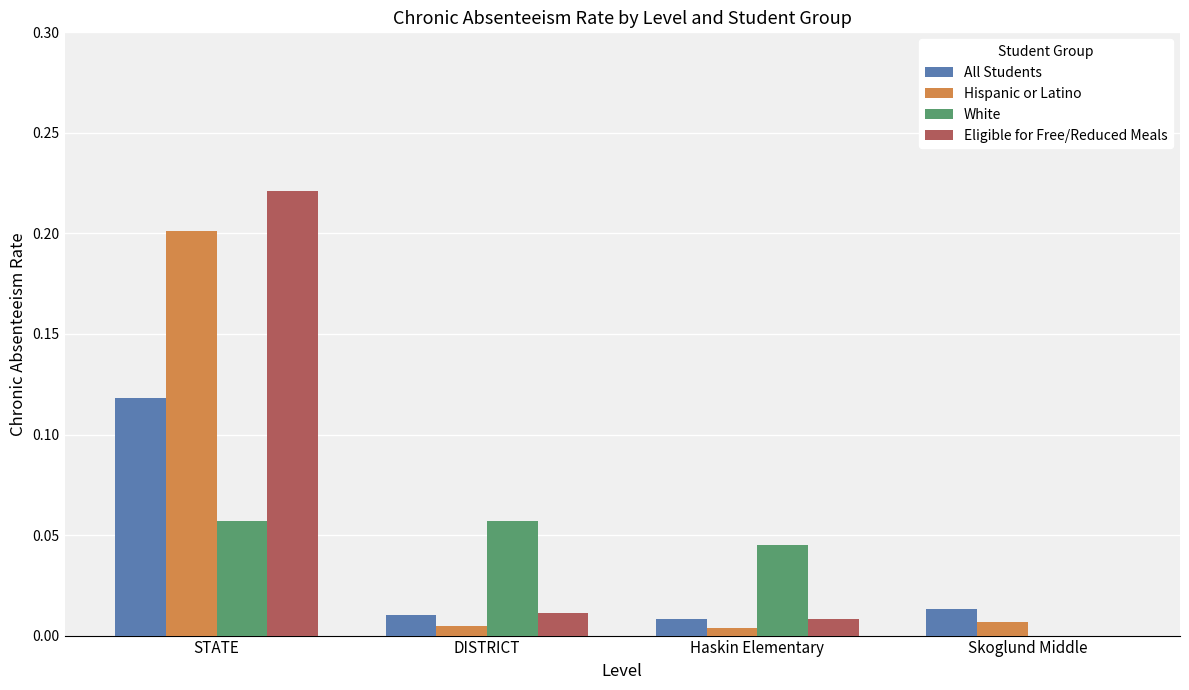

Which series has the largest total across all categories?

Eligible for Free/Reduced Meals